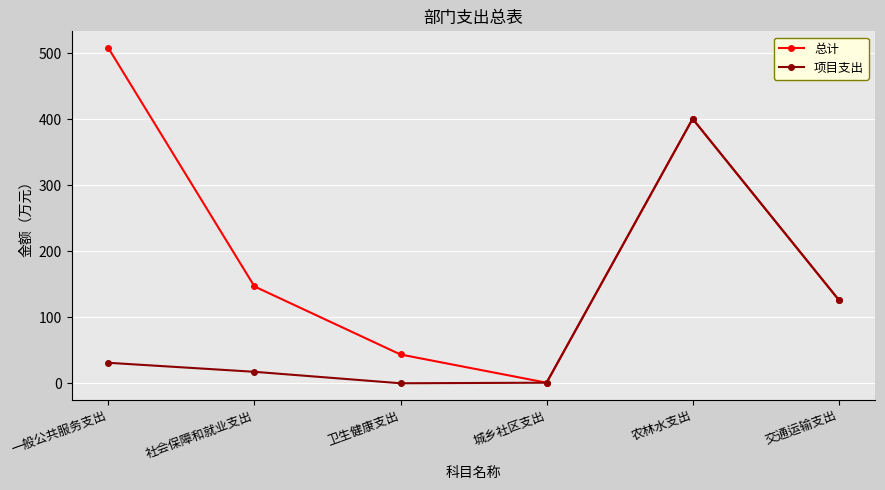

Count the number of categories in the chart.

6